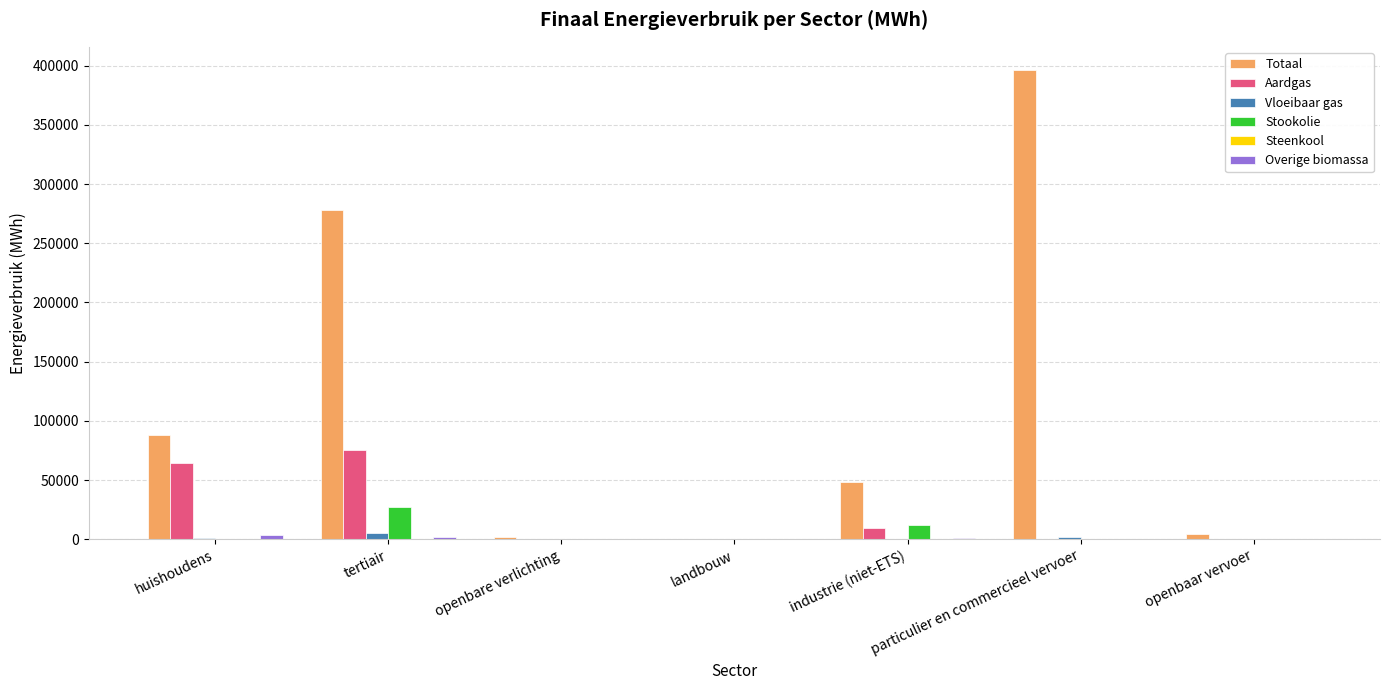

Which series has the largest total across all categories?

Totaal